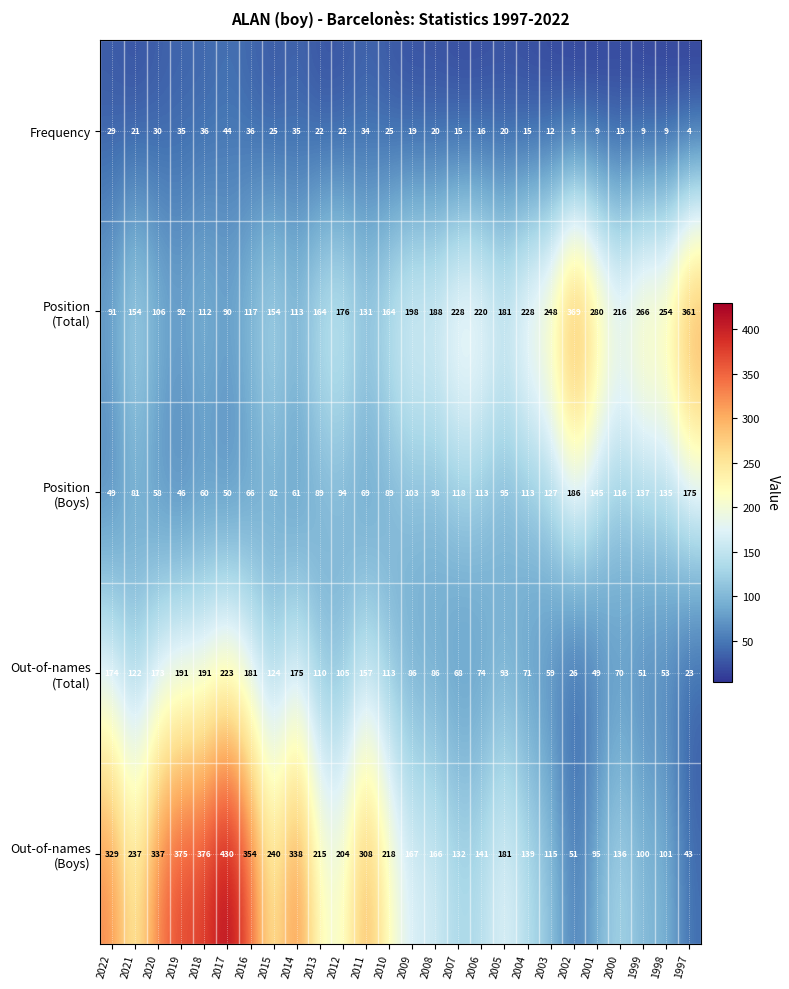

The value of Frequency at 2004 is 23. True or false?

False